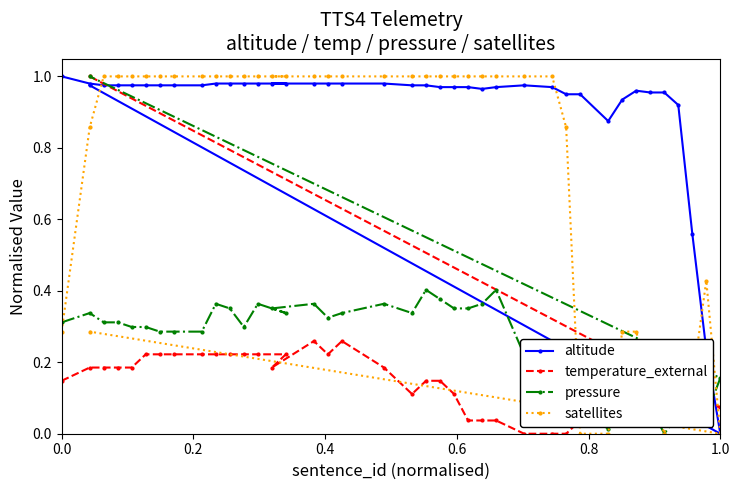

What is the difference between the maximum and minimum values in the satellites series?

1.0